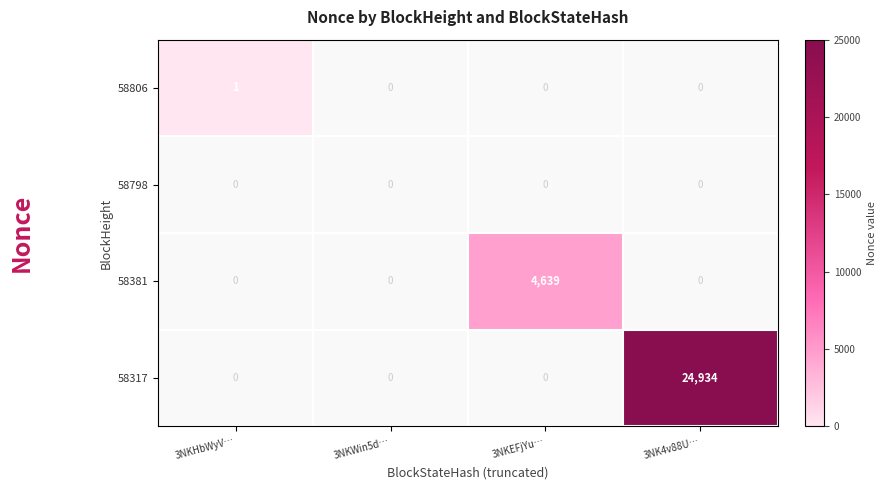

Which category has the highest value in the 58806 series?

3NKHbWyV…